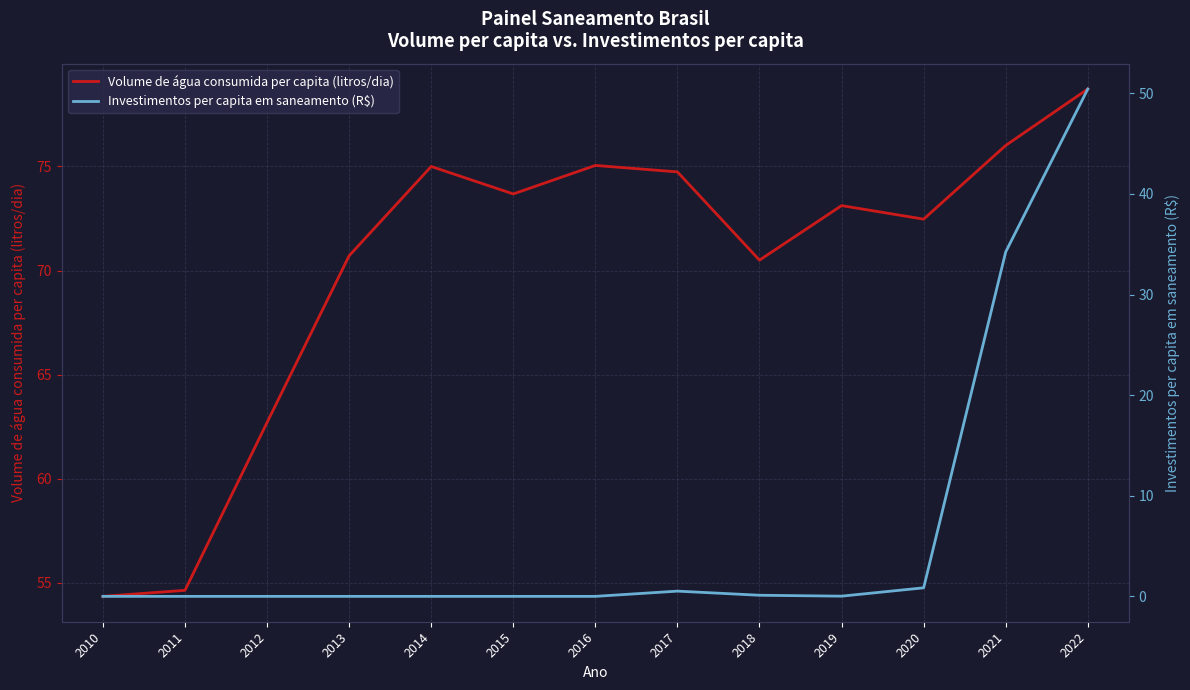

True or false: Investimentos per capita em saneamento (R$) and Volume de água consumida per capita (litros/dia) cross at least once.

False